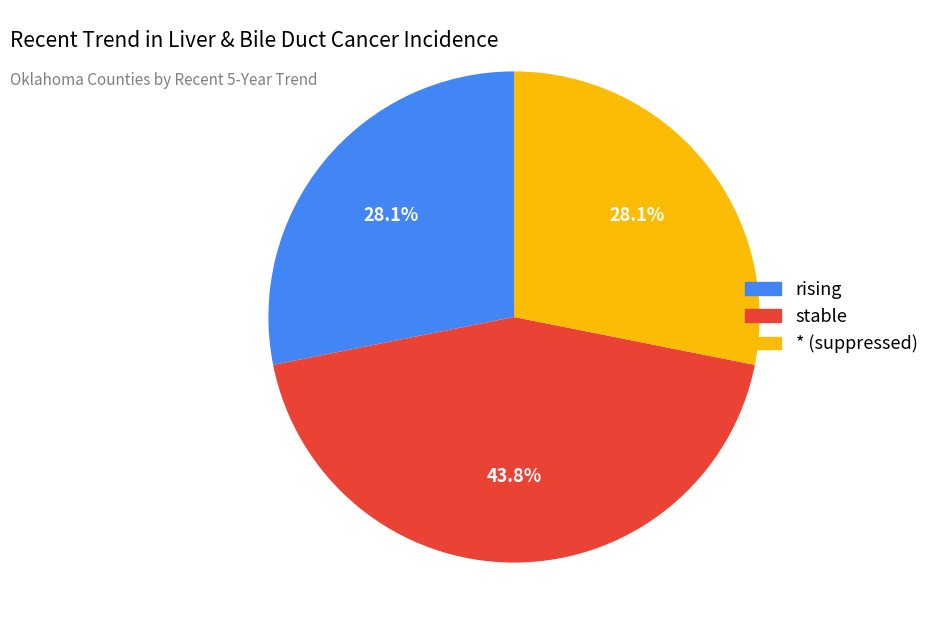

Between rising and stable, which is larger?

stable